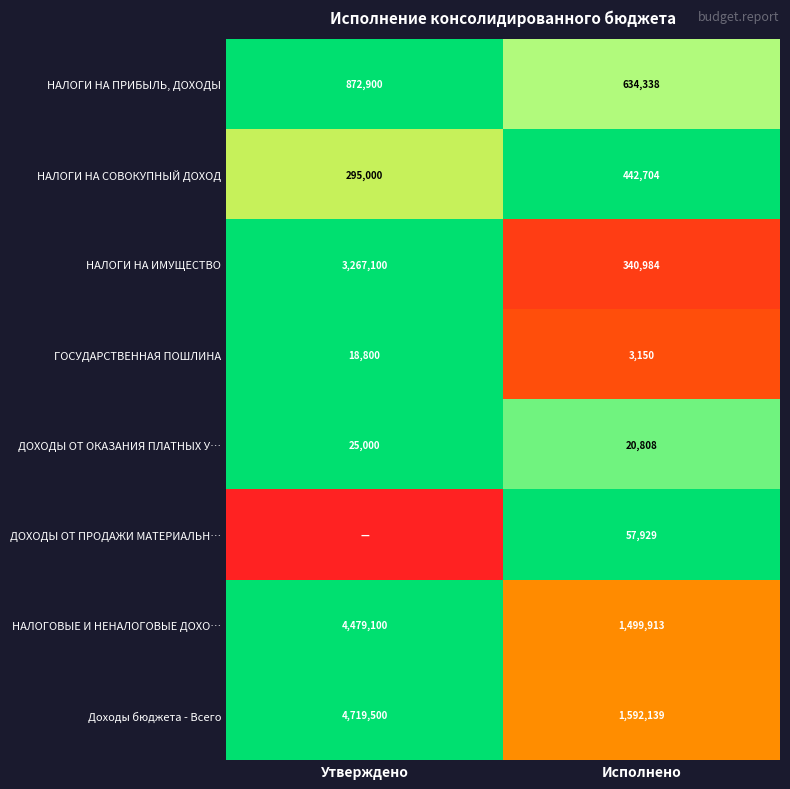

At which category is the sum across all series the highest?

Утверждено